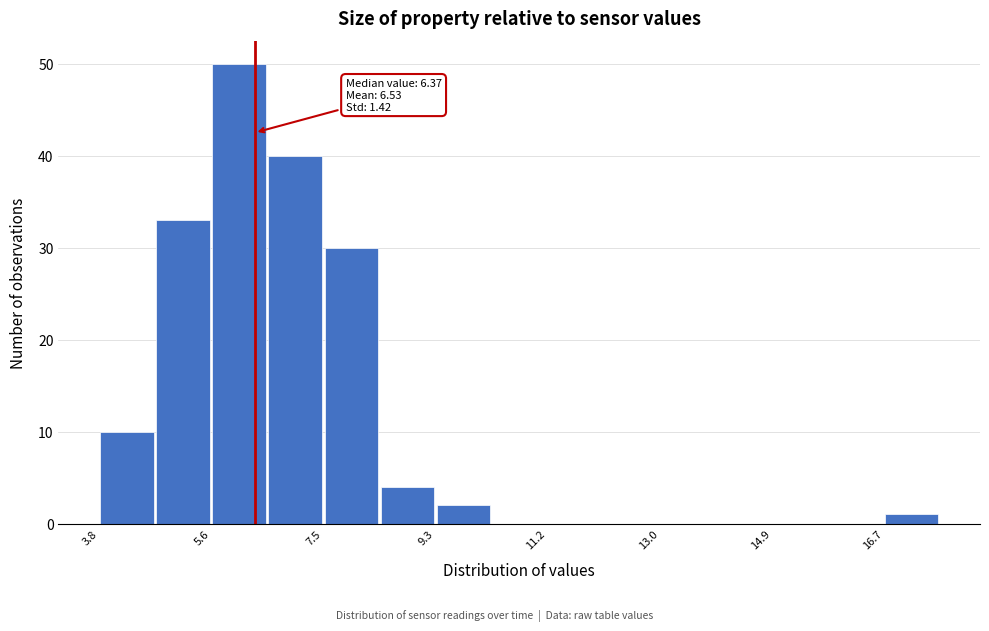

Which range on the x-axis has the tallest bar?

5.6 to 6.6